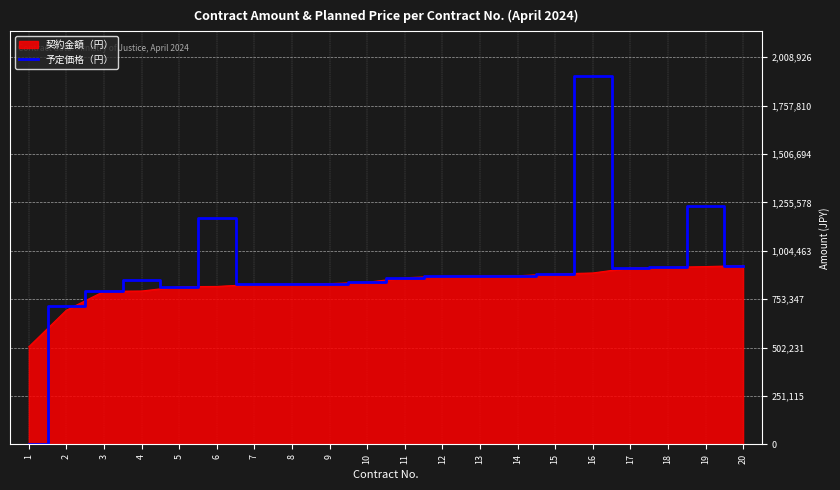

At which category is the sum across all series the highest?

16